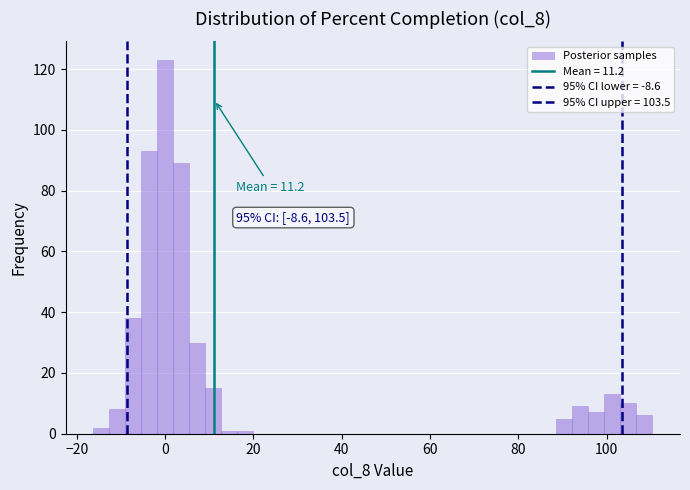

Around what value on the x-axis is the tallest bar? Give the approximate position of its centre, as read against the axis.

0